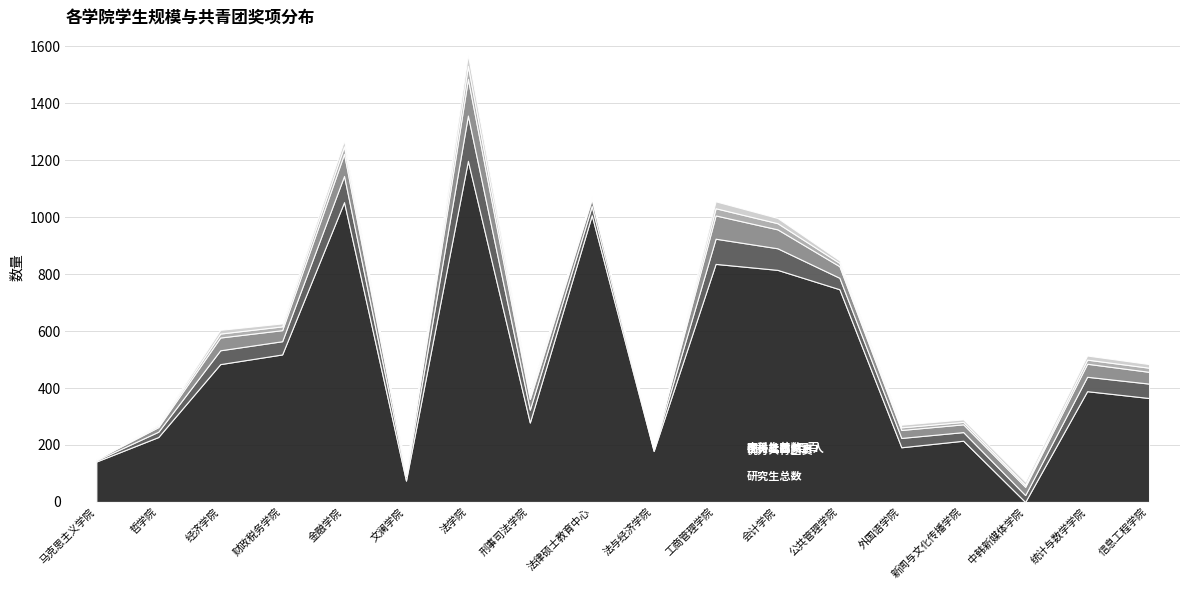

Does the chart display data point markers on the line(s)?

No